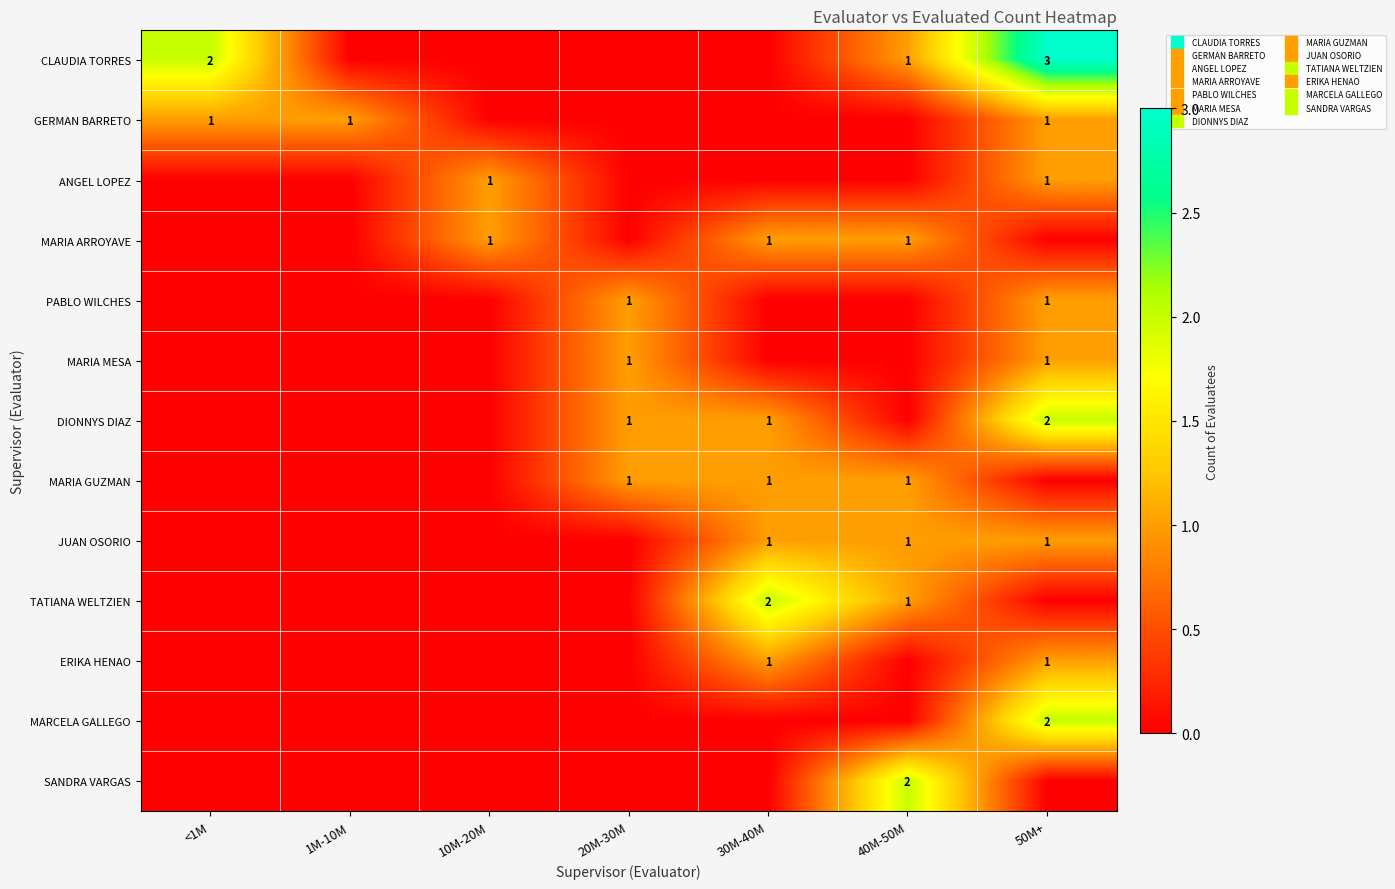

What is the difference between the maximum and second lowest values in the GERMAN BARRETO series?

1